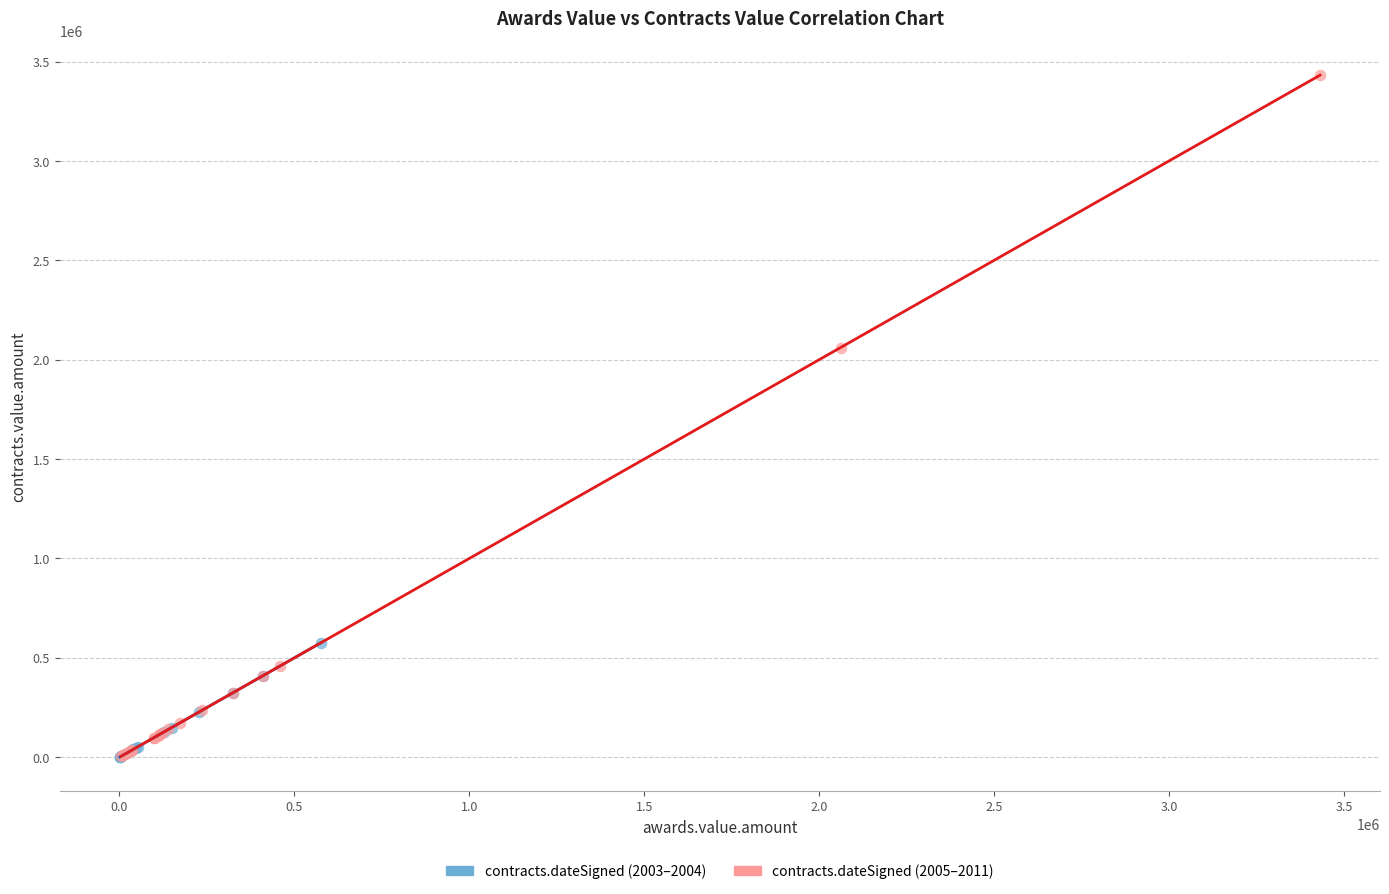

Which series contains the highest Y value?

contracts.dateSigned (2005–2011)